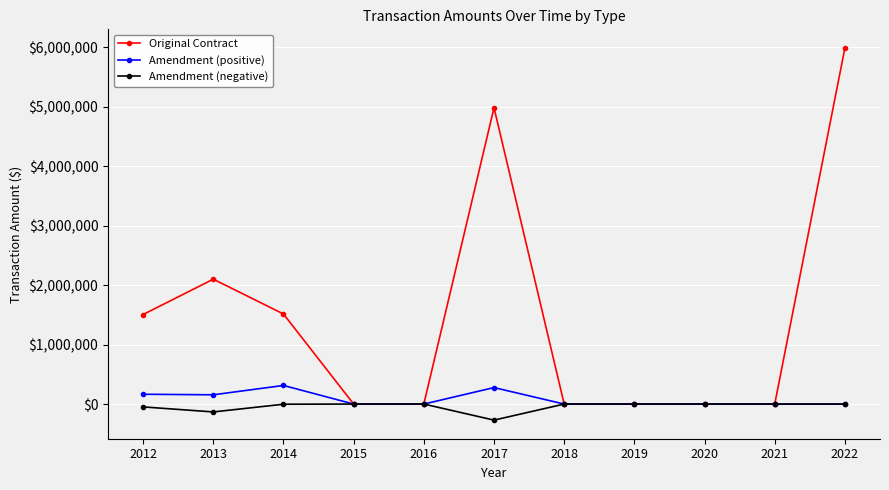

Which series has the widest spread of values?

Original Contract